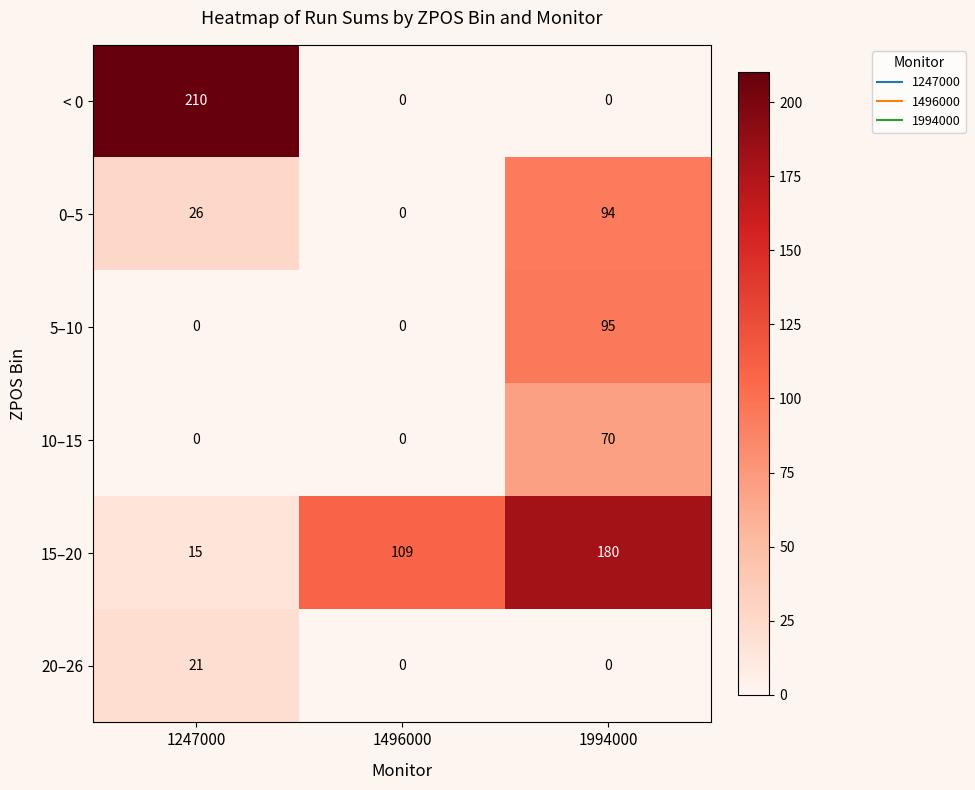

Where is 0–5 nearest to the value 47?

1247000